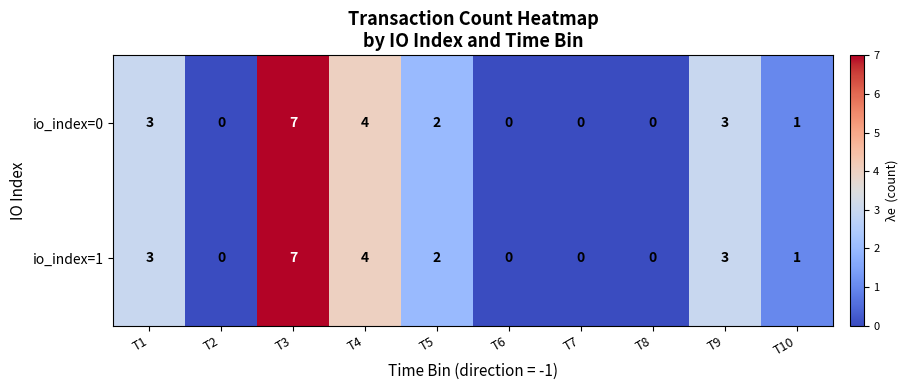

What is the total value across all series at T5?

4